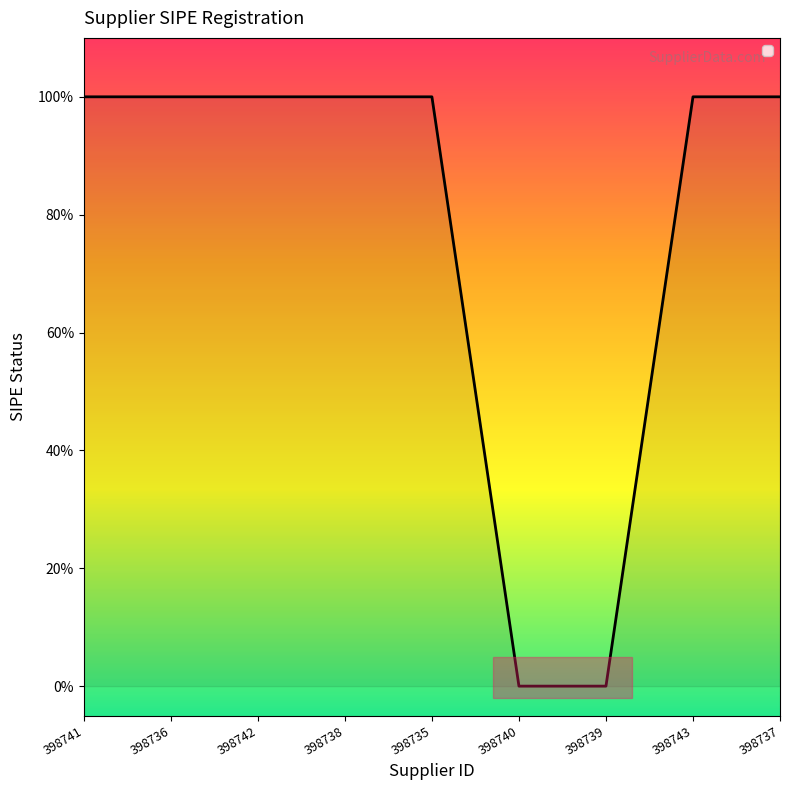

Does the chart have visible grid lines?

No